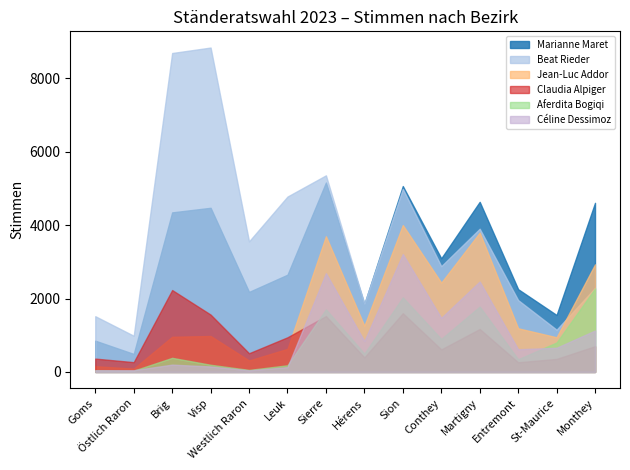

True or false: Claudia Alpiger and Aferdita Bogiqi intersect in this chart.

True